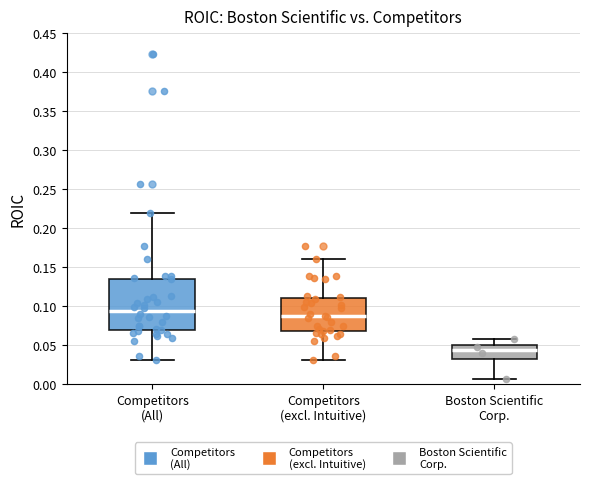

Comparing the boxes themselves (not the whiskers), which one is the tallest?

Competitors (All)